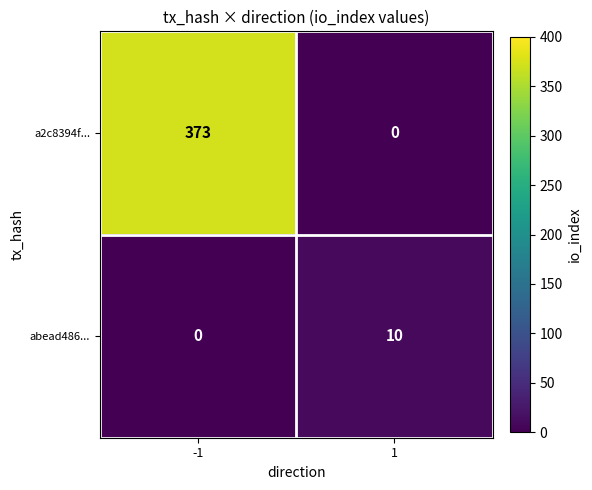

Between -1 and 1, which series saw the biggest shift?

a2c8394f...